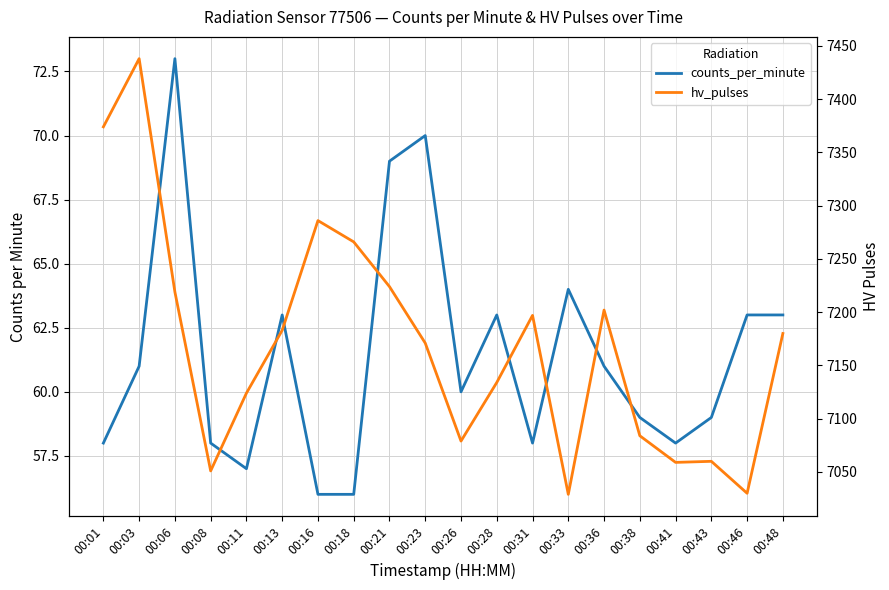

True or false: hv_pulses and counts_per_minute cross at least once.

False